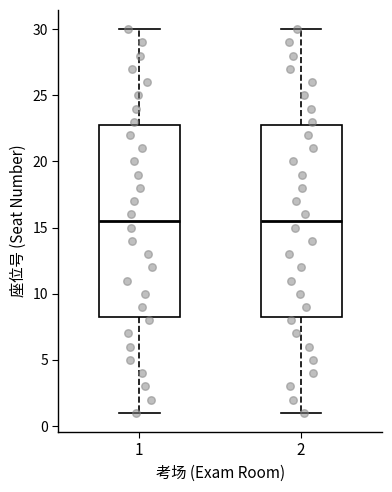

Reading left to right, transcribe this box plot: for each box, give where its median line is, the range the box spans, and where its two whiskers end, as read against the y-axis. The values are not printed on the chart, so give them approximately, as read against the axis.

1: median 15.5, box 8.5 to 23.0, whiskers 1.0 to 30.0
2: median 15.5, box 8.5 to 23.0, whiskers 1.0 to 30.0